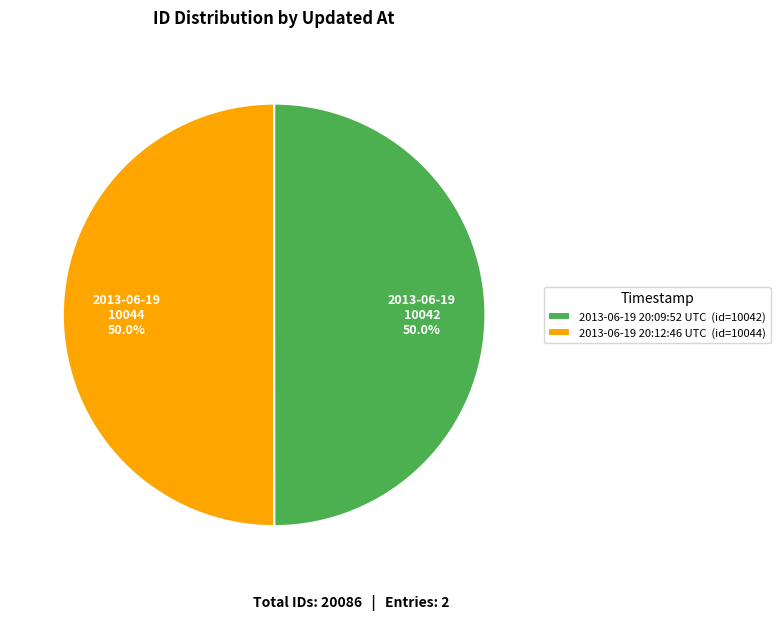

What is the ratio of the value at 2013-06-19 20:12:46 UTC to the value at 2013-06-19 20:09:52 UTC?

1.0